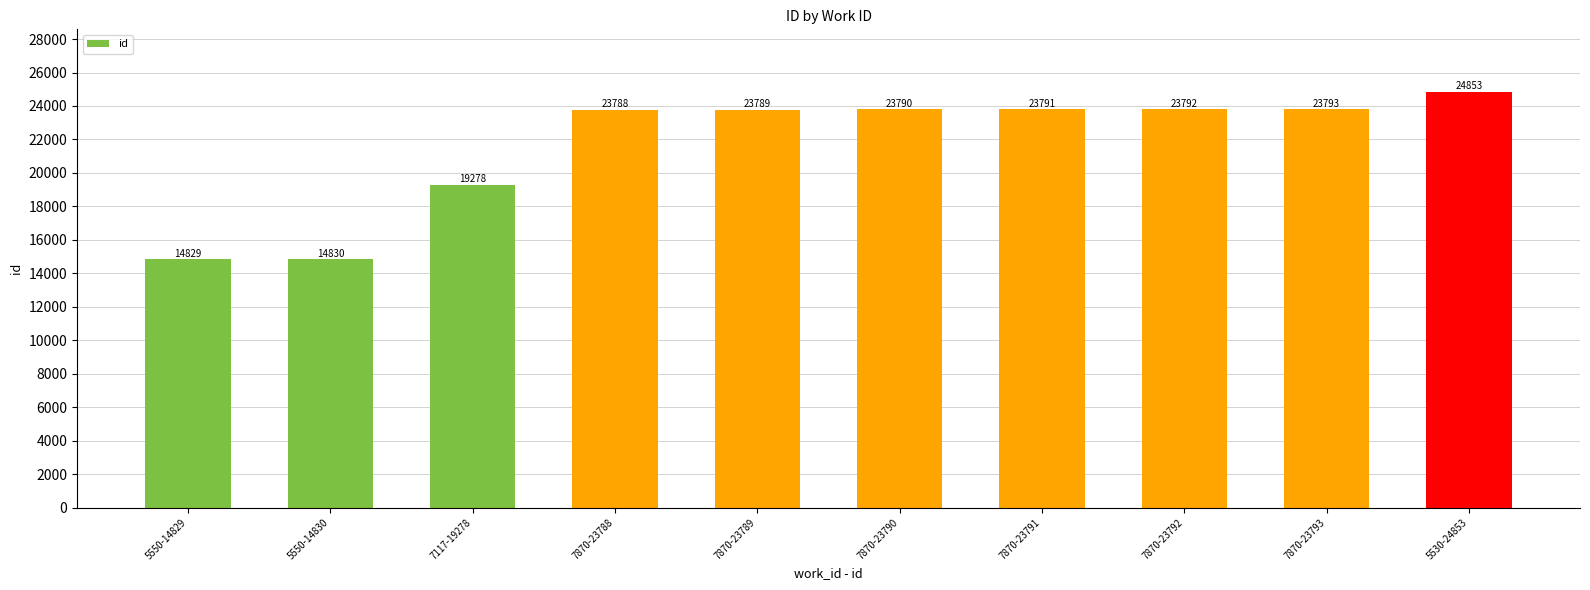

Reading right to left, extract all data points from this chart.

24853	23793	23792	23791	23790	23789	23788	19278	14830	14829